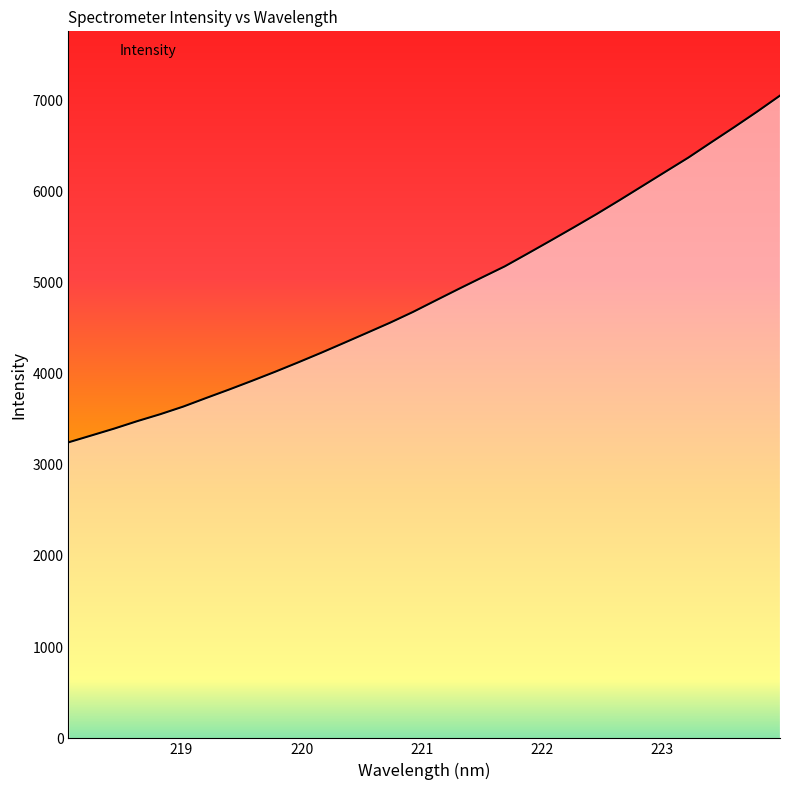

What is the maximum value shown in the chart?

7048.2